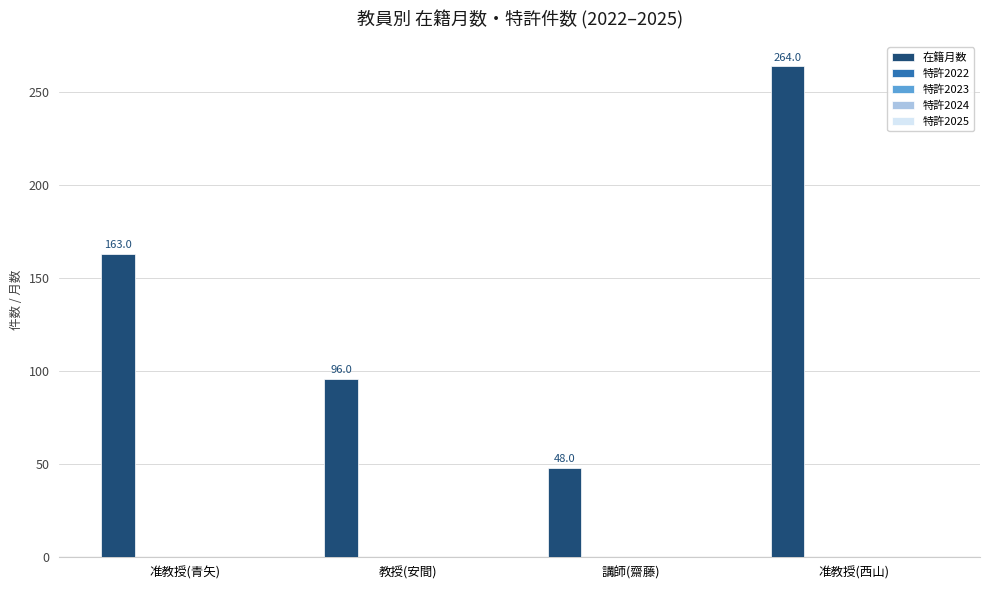

What is the greatest value displayed?

264